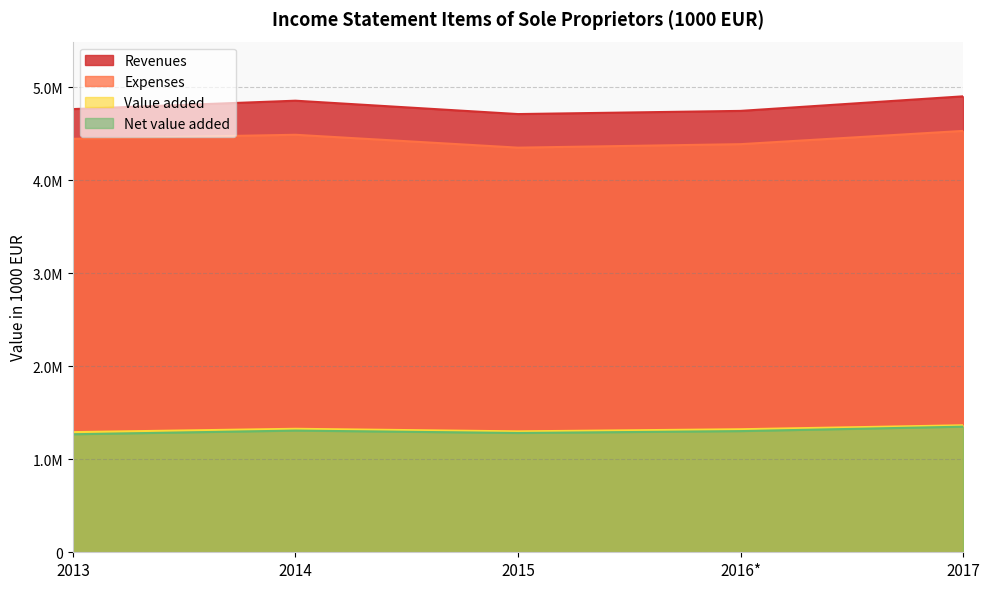

At how many categories does at least one series exceed 2857310?

5